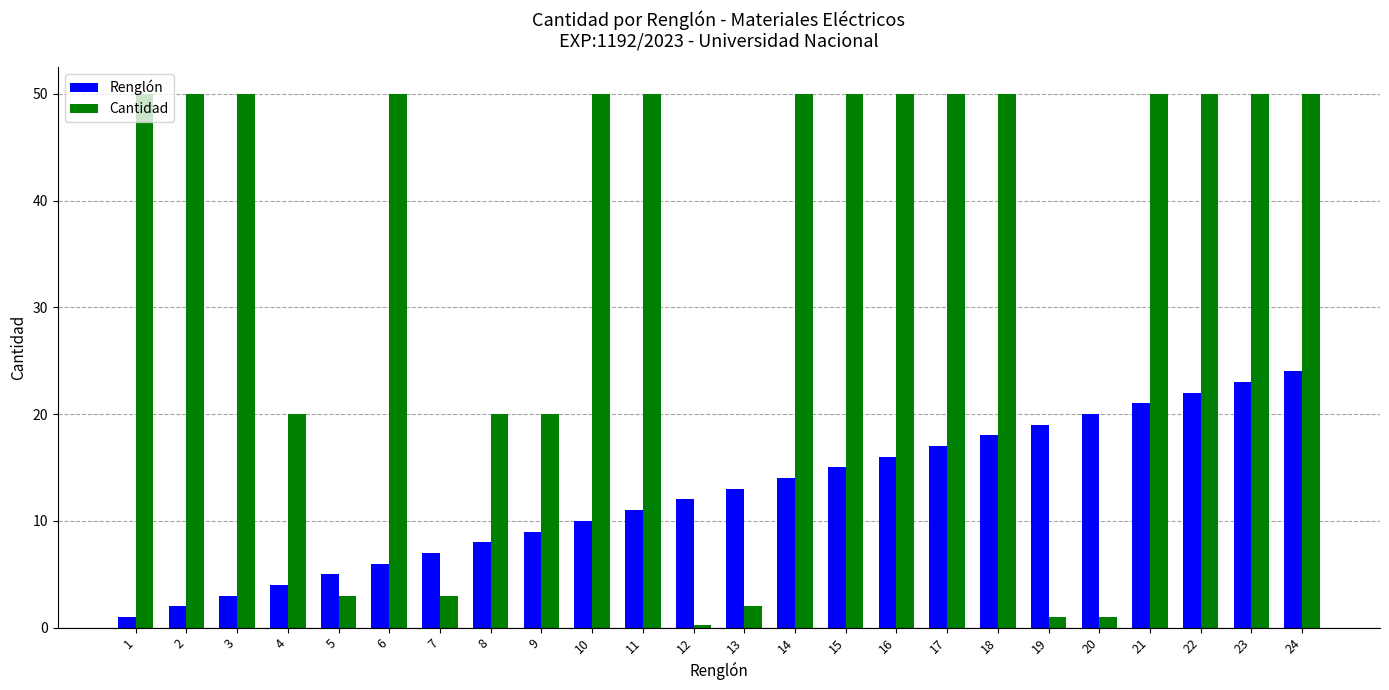

Which category has the lowest value in the Renglón series?

1